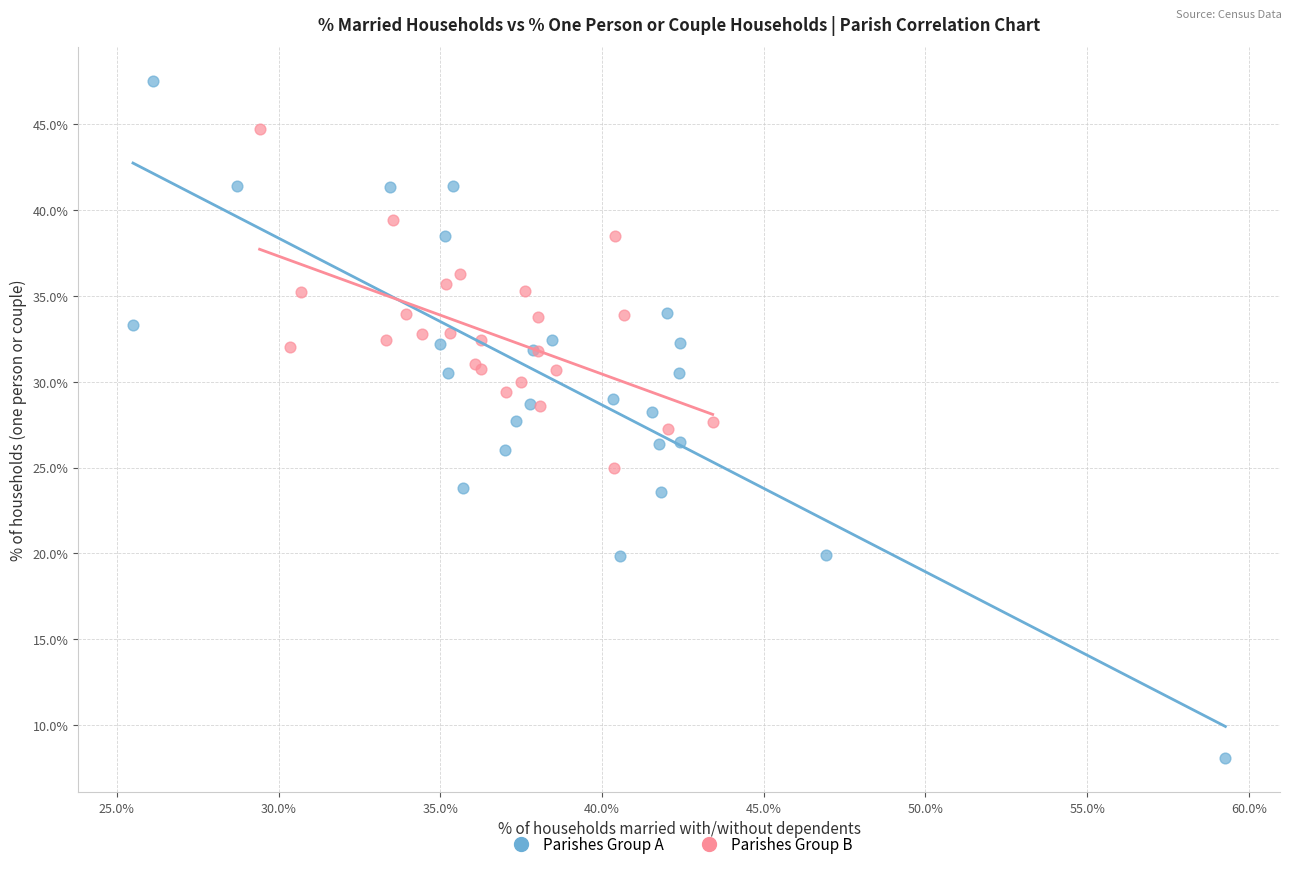

Which series reaches the minimum Y coordinate?

Parishes Group A